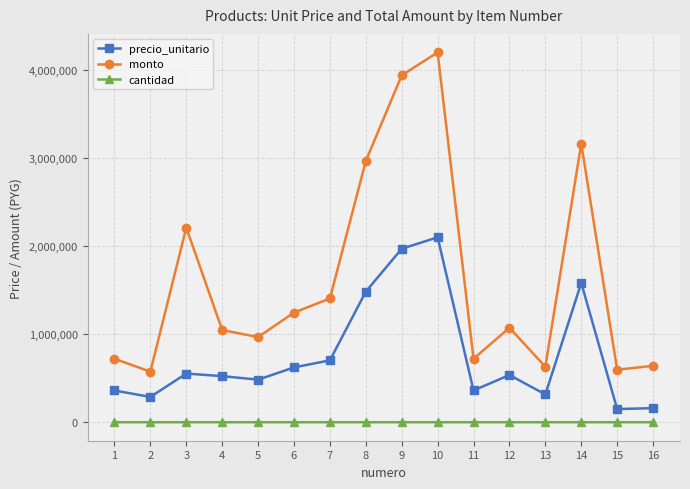

List the series in order of their peak value, lowest first.

cantidad, precio_unitario, monto